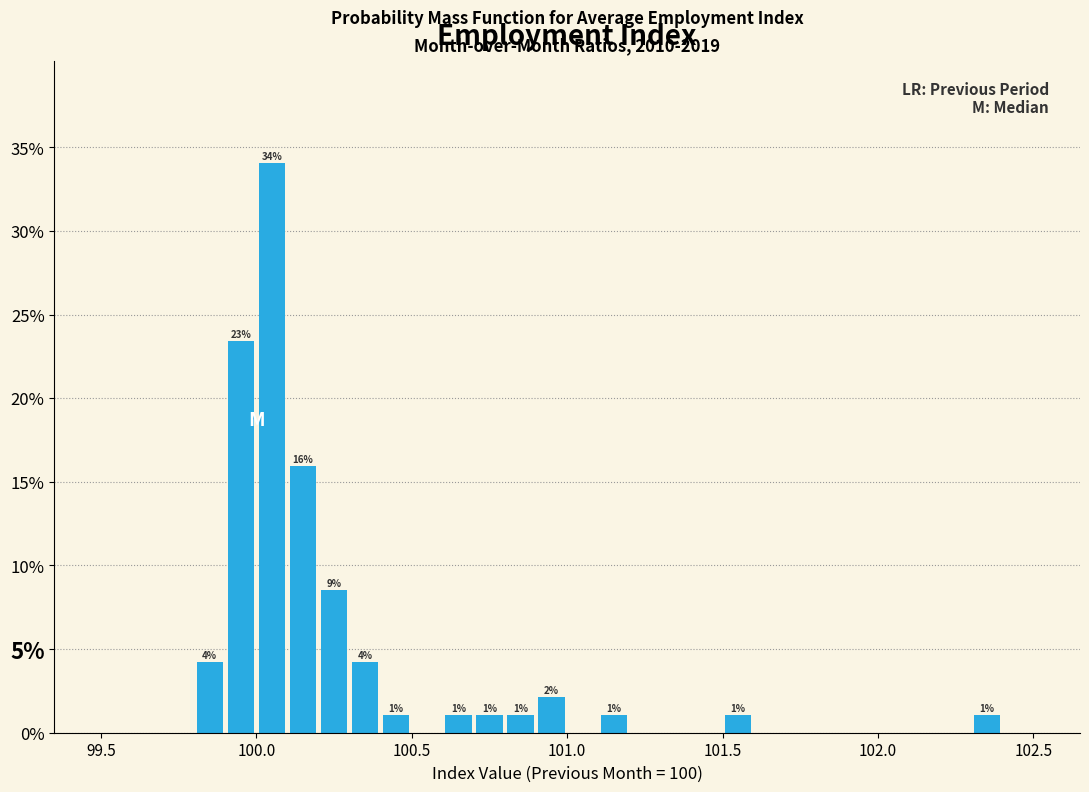

Around what value on the x-axis is the tallest bar? Give the approximate position of its centre, as read against the axis.

100.05